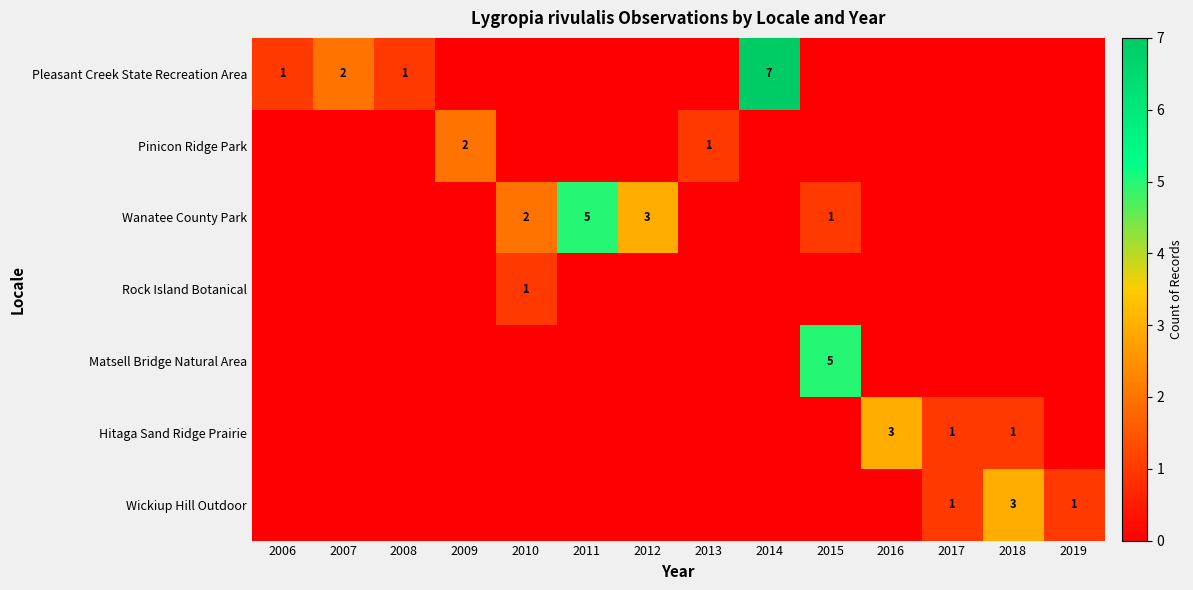

Is it true that Wanatee County Park equals 2 at 2010?

True